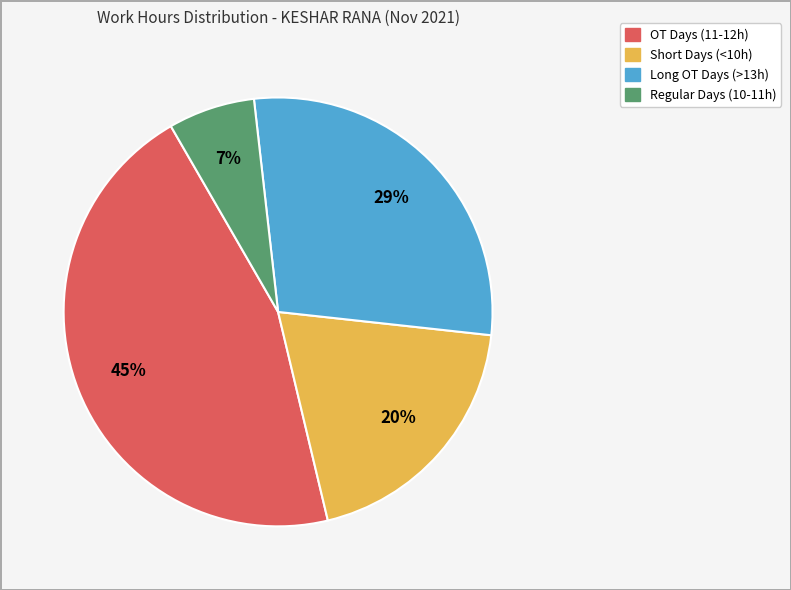

Is there any slice that represents more than half of the pie?

No